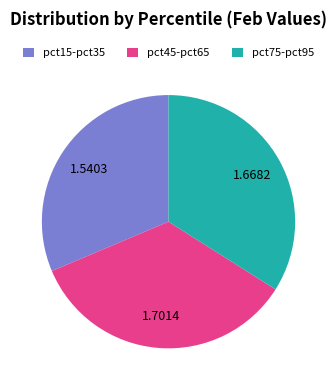

Rank the categories by value from highest to lowest.

pct45-pct65, pct75-pct95, pct15-pct35